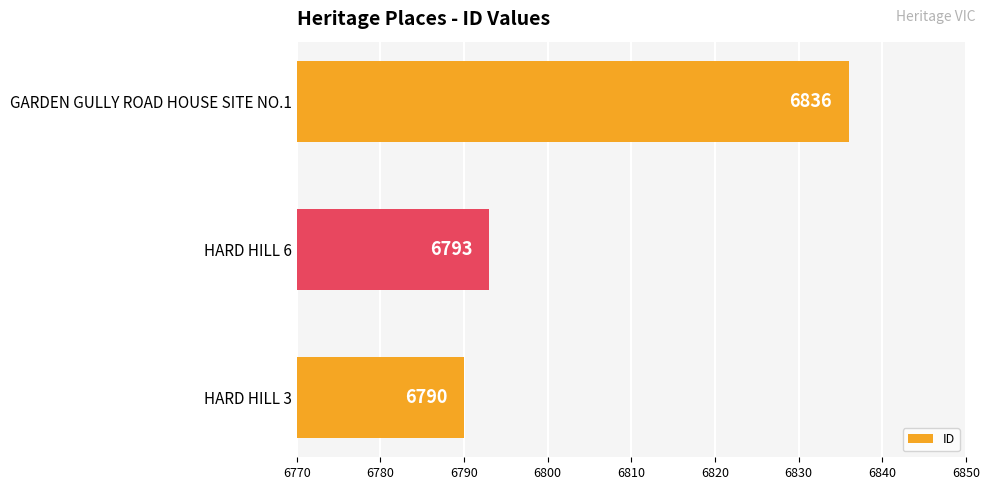

The chart shows a value of 6836 at GARDEN GULLY ROAD HOUSE SITE NO.1. True or false?

True